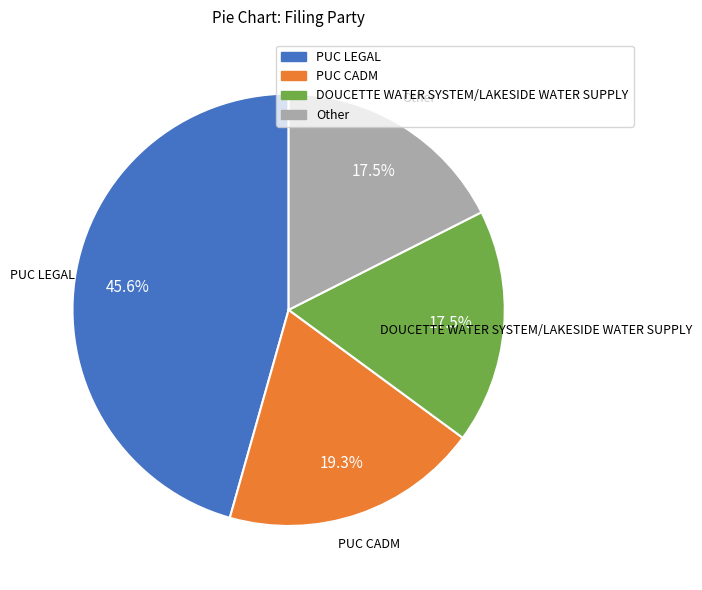

Is there a majority slice in this chart?

No